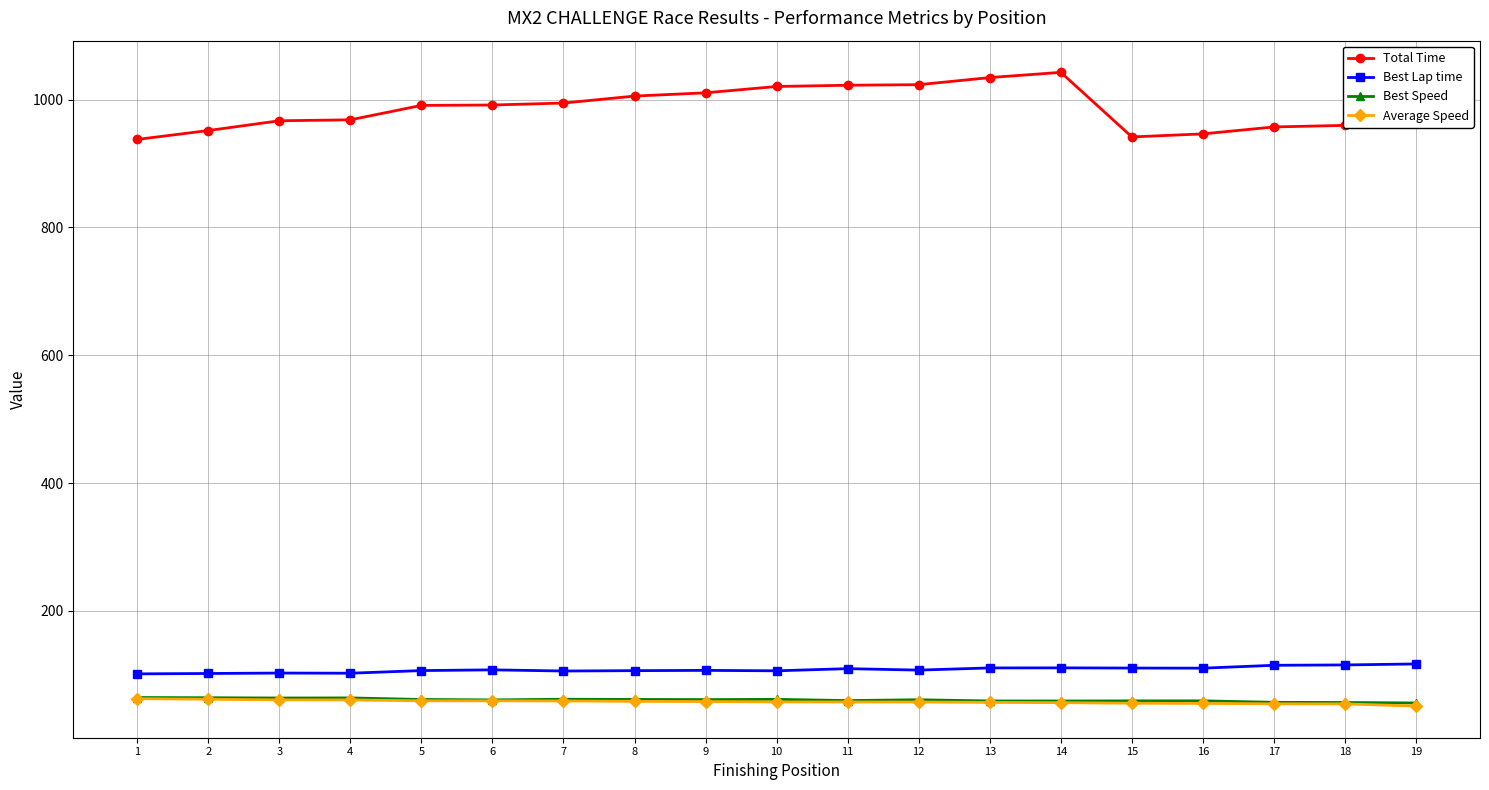

What is the smallest value displayed?

51.0